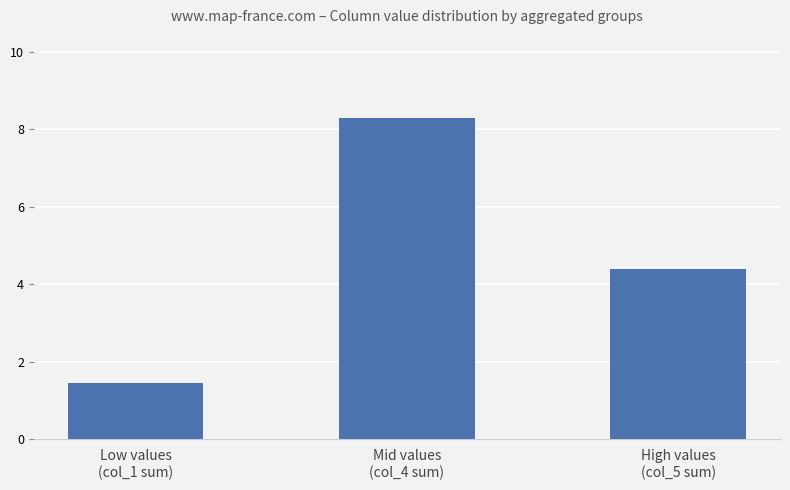

What is the change in value from Mid values
(col_4 sum) to High values
(col_5 sum)?

-3.9